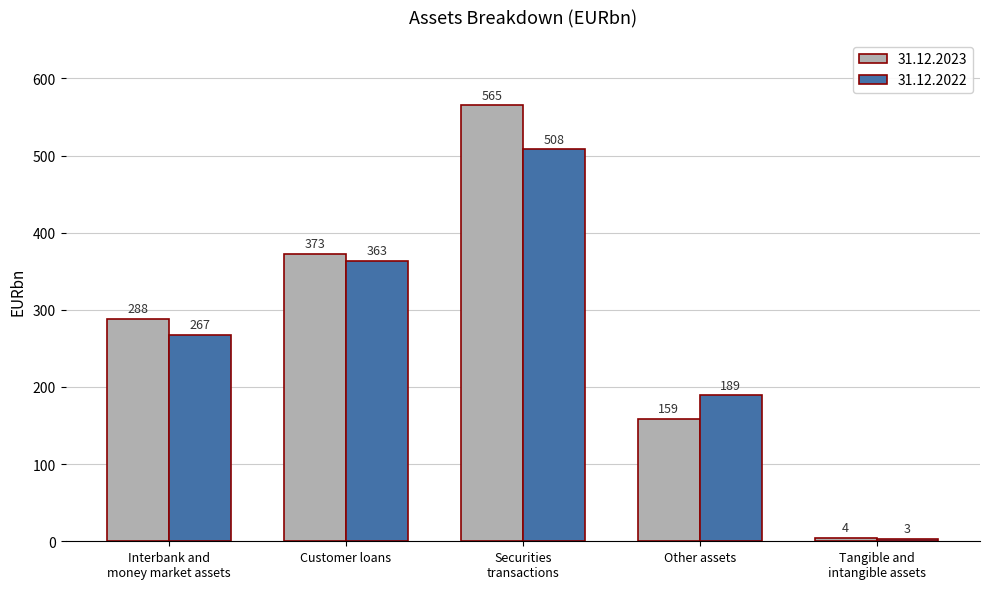

The 31.12.2022 series shows 687 at Securities
transactions. True or false?

False